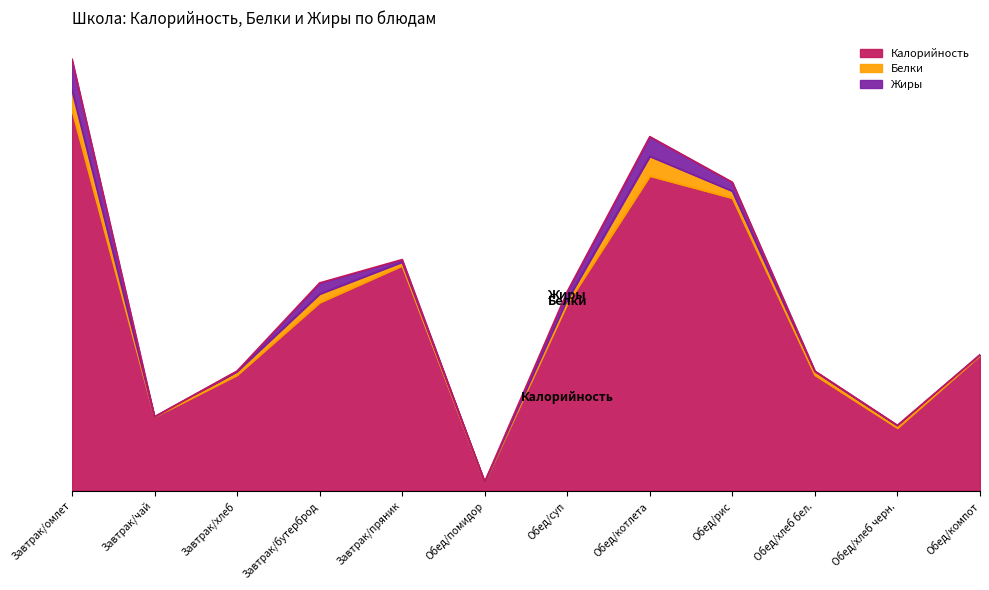

Is it true that Белки equals 8.2 at Завтрак/омлет?

False